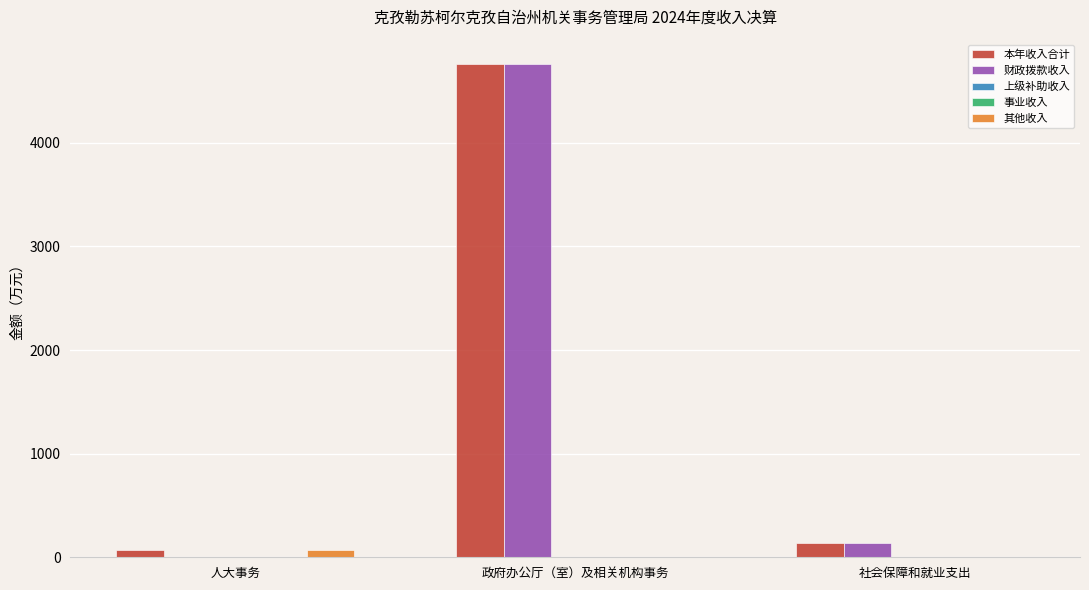

Is it true that 本年收入合计 equals 65.6 at 人大事务?

True